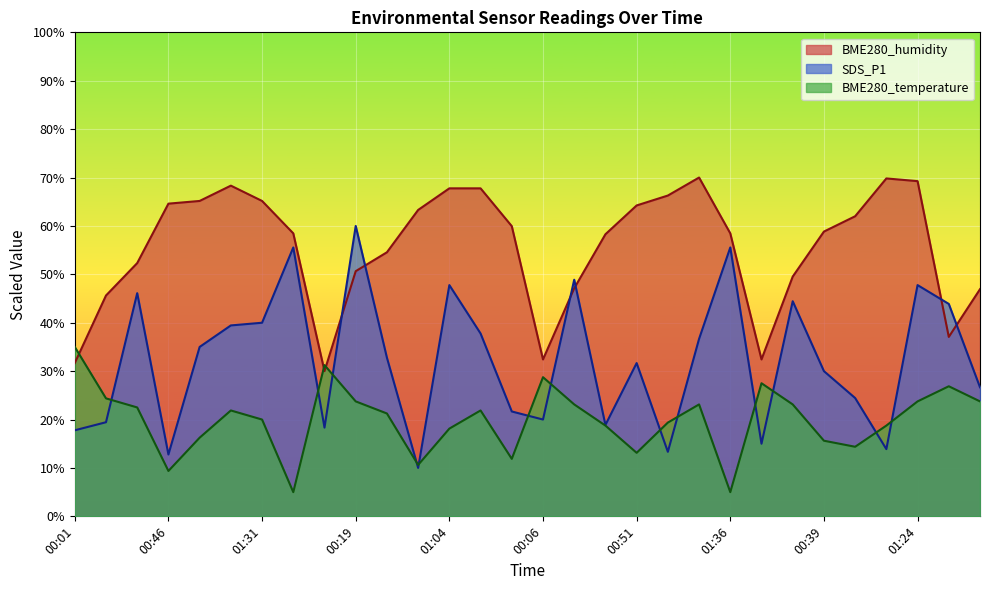

At which category is the sum across all series the highest?

01:24